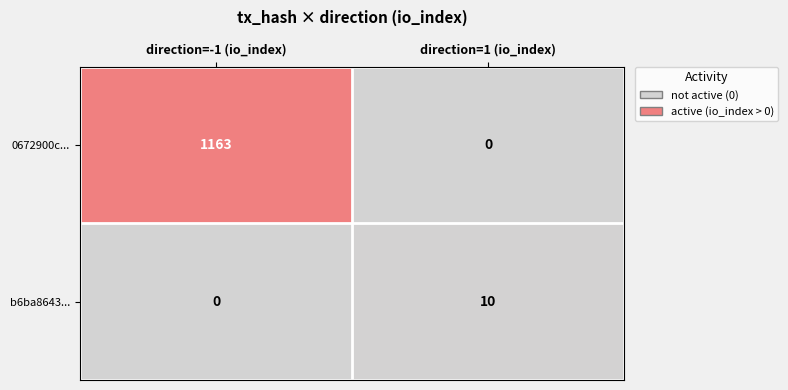

Which series has the largest total across all categories?

0672900c...